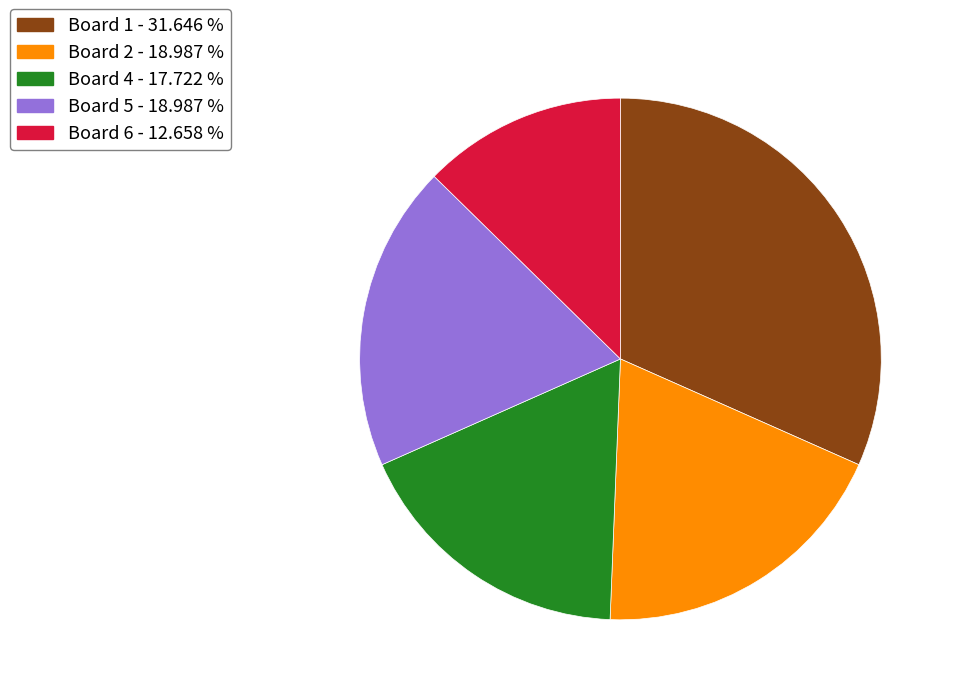

Do Board 2 - 18.987 % and Board 6 - 12.658 % together represent more than half of the pie?

No